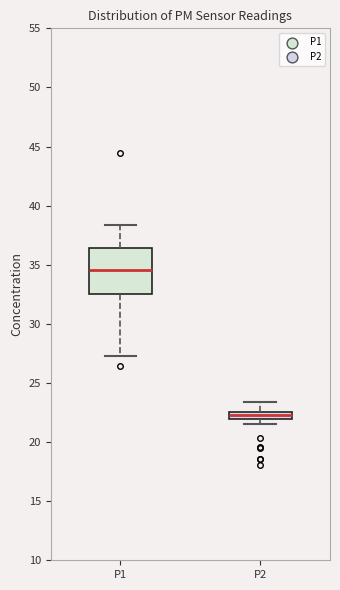

Where is the upper edge of the box for P2 on the y-axis? The values are not printed on the chart, so give them approximately, as read against the axis.

22.5